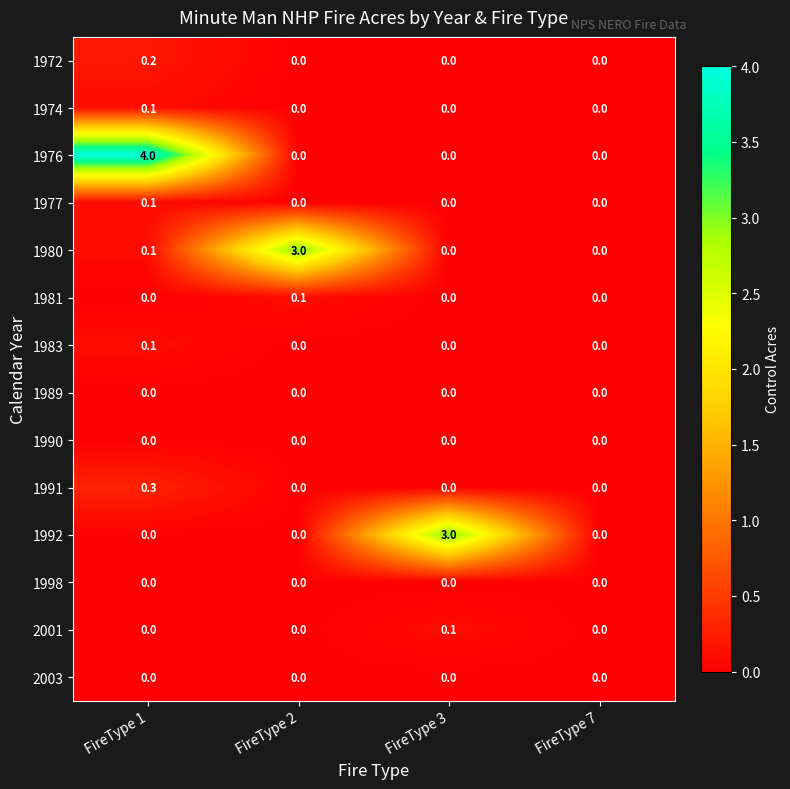

At which category is the sum across all series the highest?

FireType 1